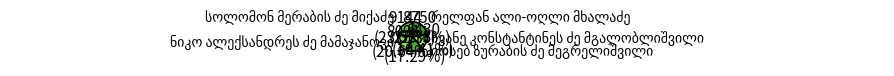

Does any single category account for the majority?

No